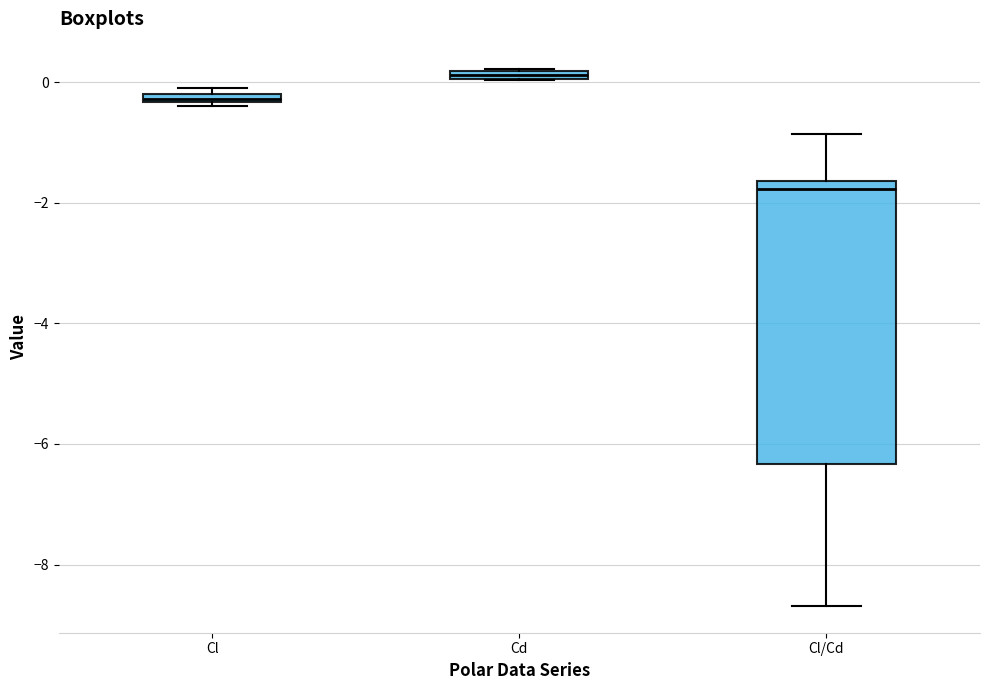

Where is the upper edge of the box for Cl on the y-axis? The values are not printed on the chart, so give them approximately, as read against the axis.

-0.2